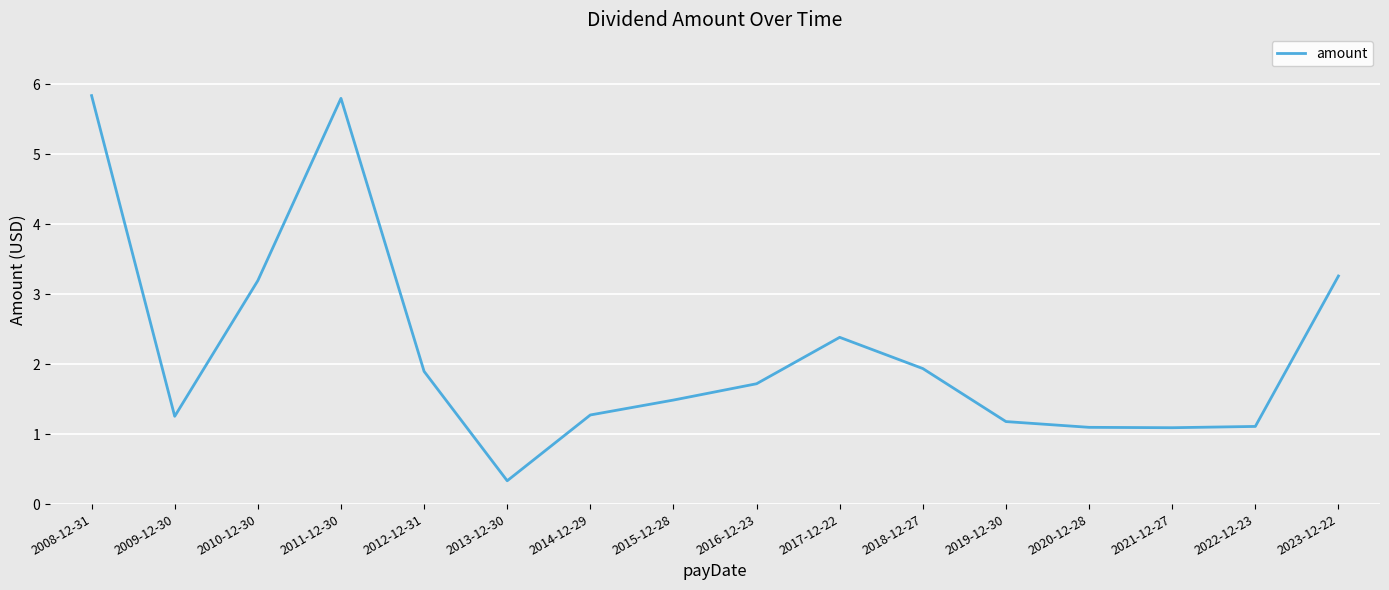

What position from the right is 2008-12-31?

16